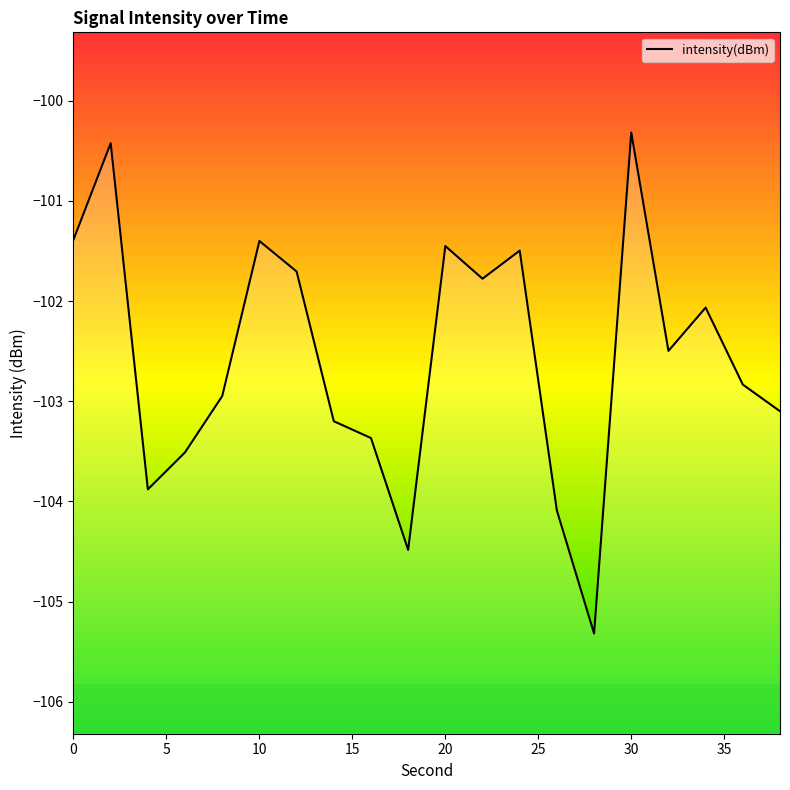

The value at 22 is -163.5. True or false?

False